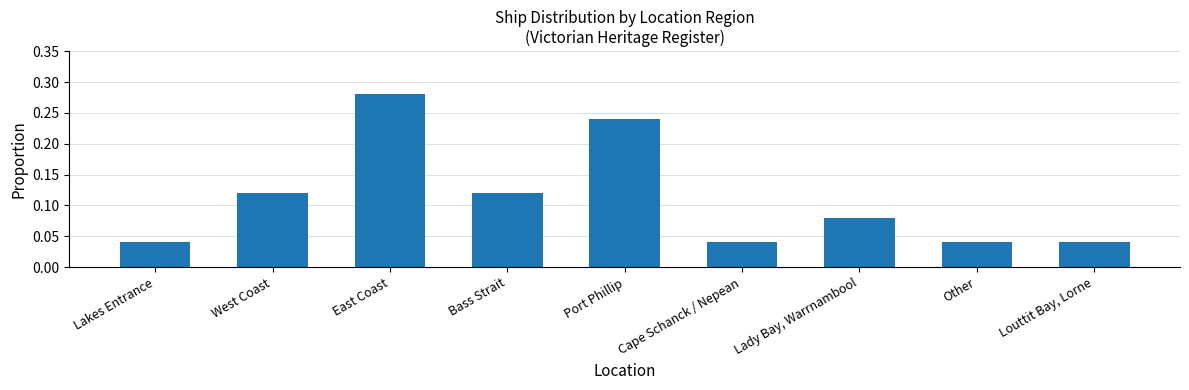

Count the values in the range 0 to 1.

9